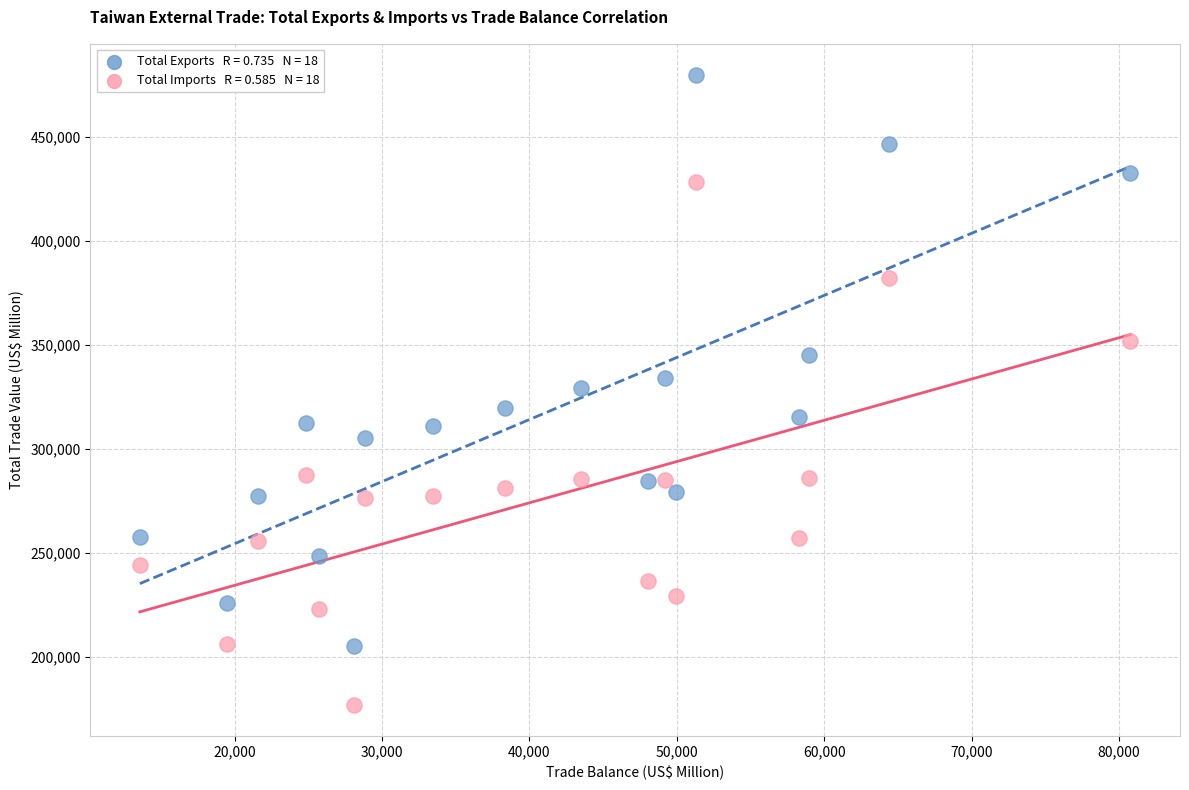

Across all data points, what is the range of Y values (max minus min)?

302282.7